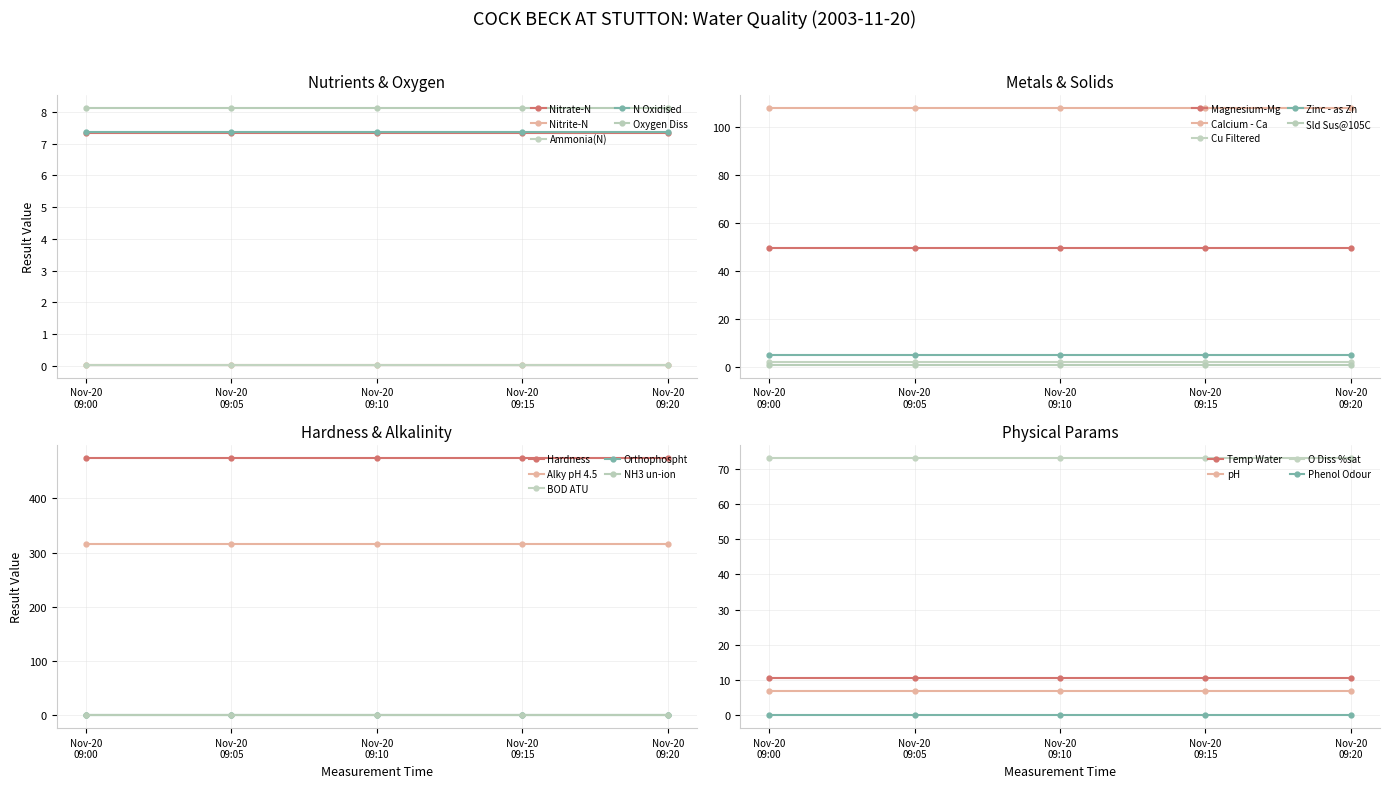

Is it true that the value at Cu Filtered is 3.2?

False